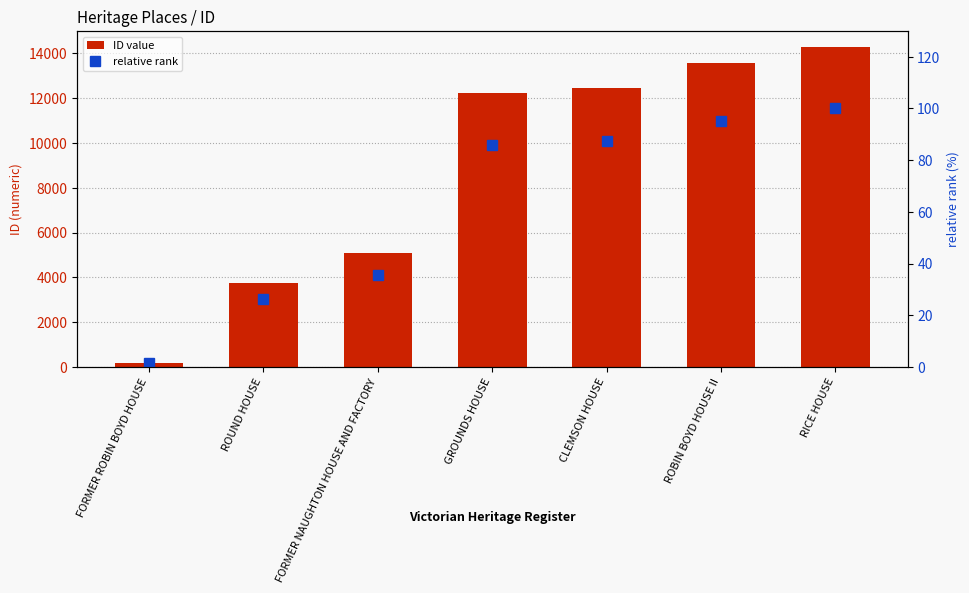

Rank the series by their maximum value, from highest to lowest.

ID value, relative rank